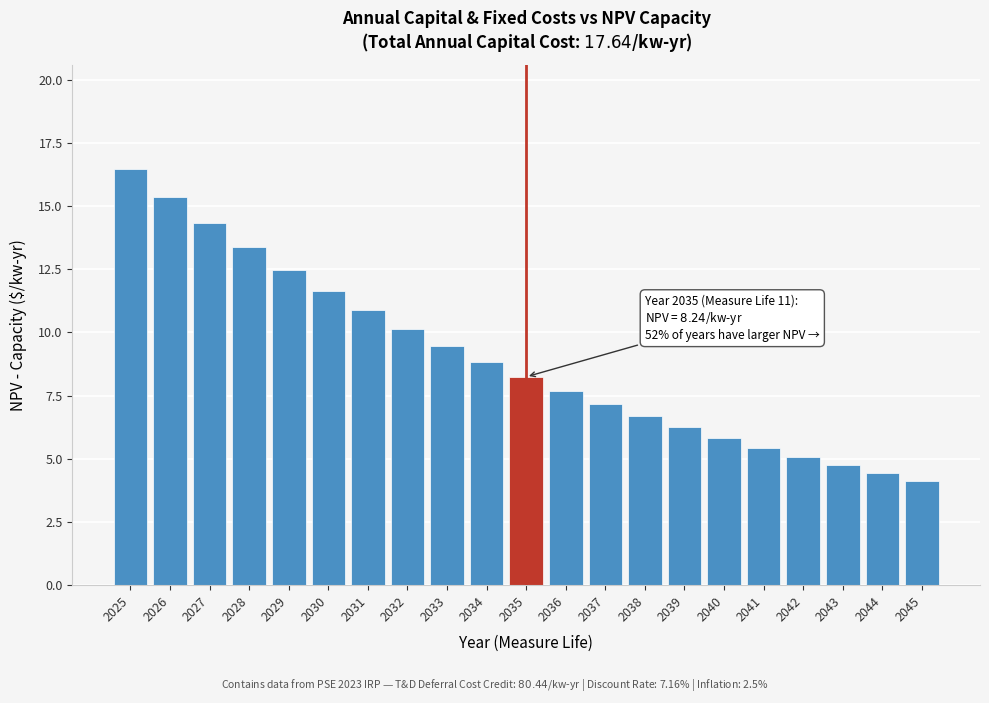

Reading left to right, what are all the values shown in this chart?

2025=16.5	2026=15.4	2027=14.3	2028=13.4	2029=12.5	2030=11.6	2031=10.9	2032=10.1	2033=9.5	2034=8.8	2035=8.2	2036=7.7	2037=7.2	2038=6.7	2039=6.3	2040=5.8	2041=5.4	2042=5.1	2043=4.7	2044=4.4	2045=4.1